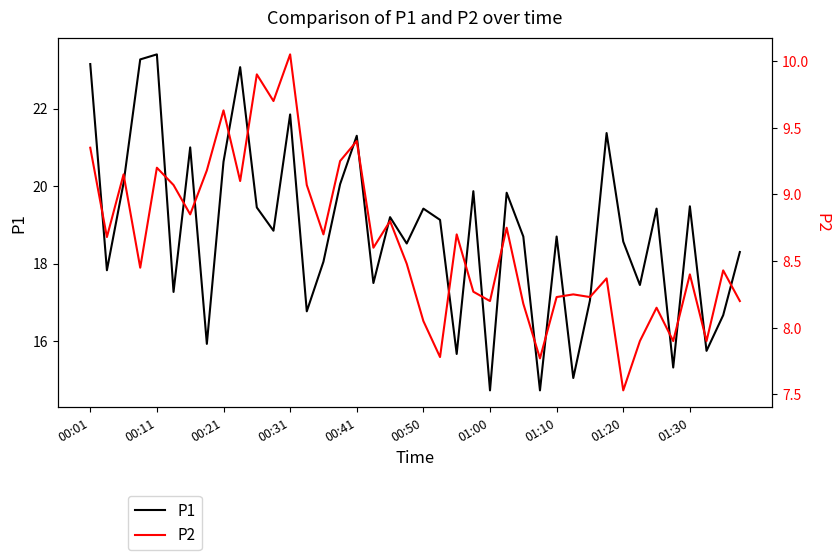

How many categories are shown in the chart?

40